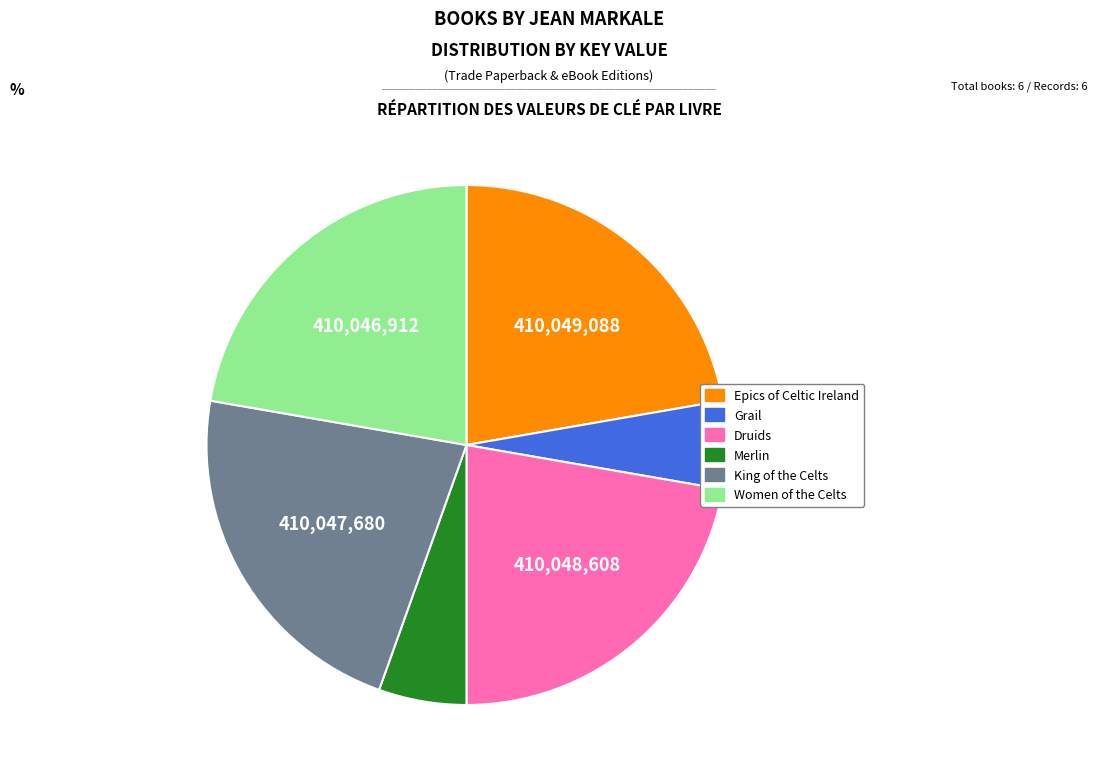

Which has a higher value, Druids or Grail?

Druids